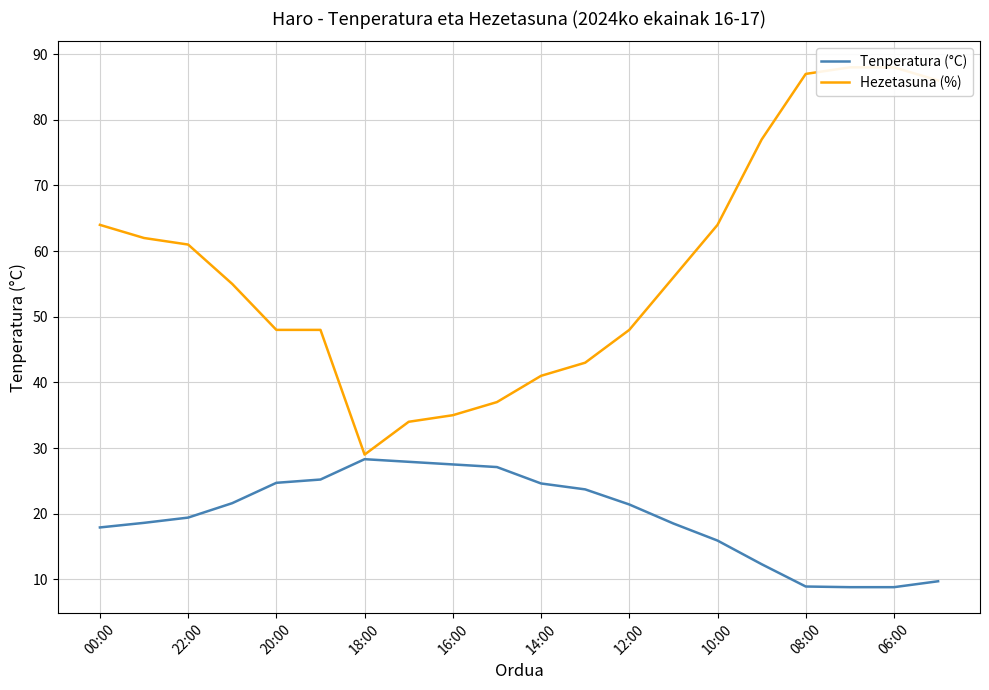

What is the maximum value for Tenperatura (°C)?

28.3